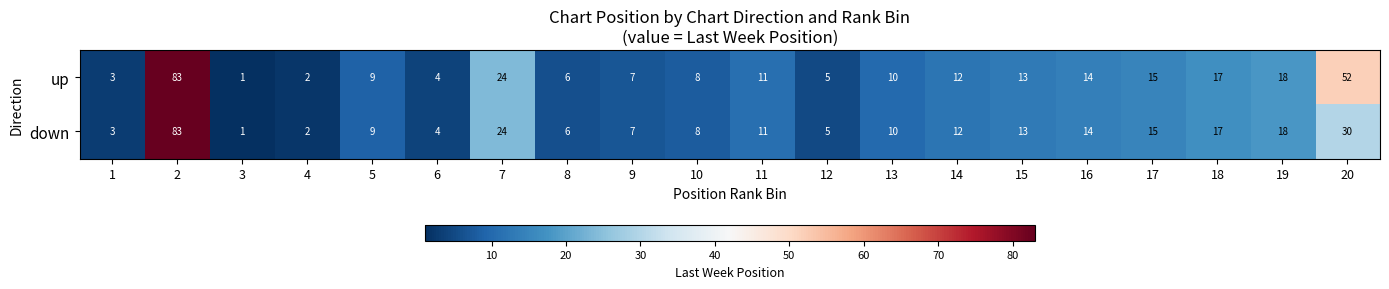

Rank the series by their average value, from highest to lowest.

up, down